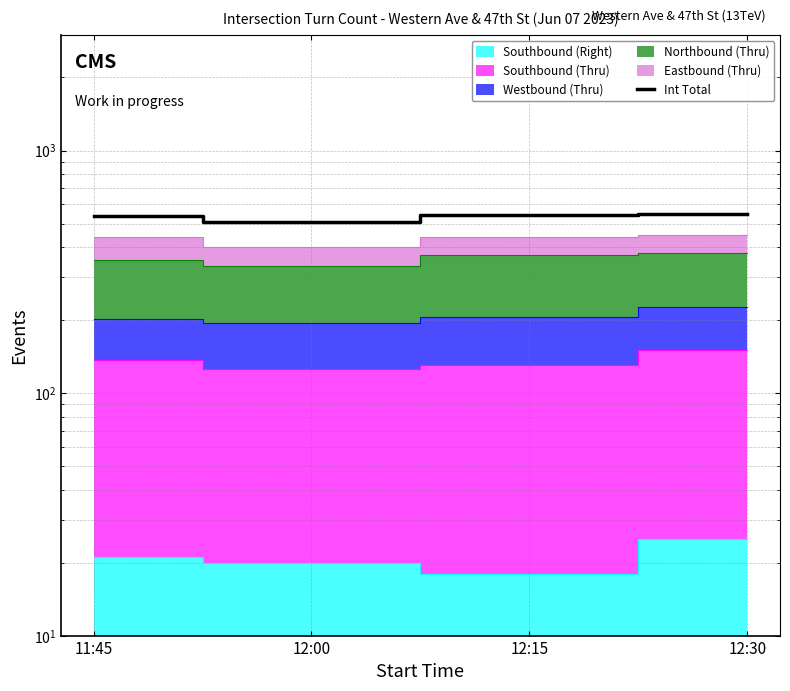

At which label does the data first exceed 543?

12:30